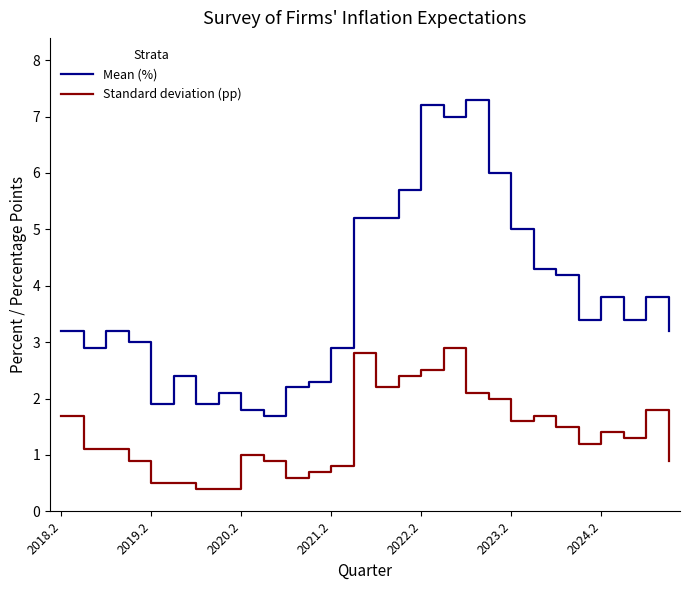

Which series has the widest spread of values?

Mean (%)